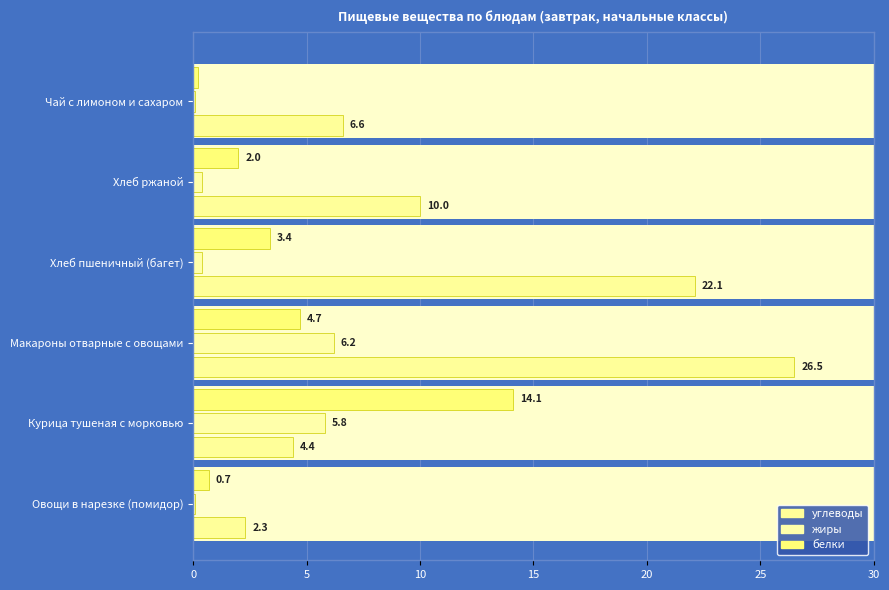

How many groups of bars are there?

6